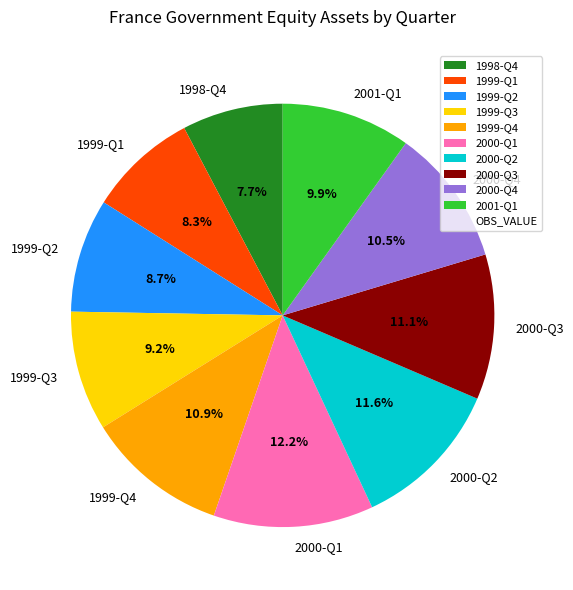

True or false: 2000-Q3 accounts for 21% of the total.

False